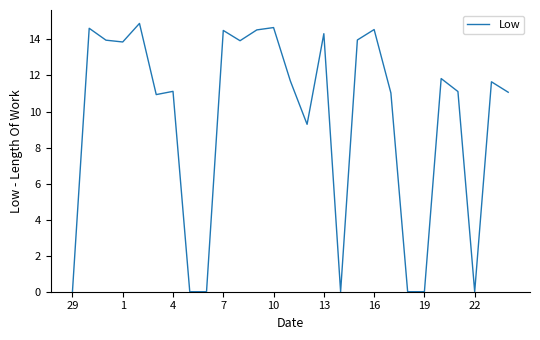

True or false: there are more than 1 points higher than both neighbors.

True